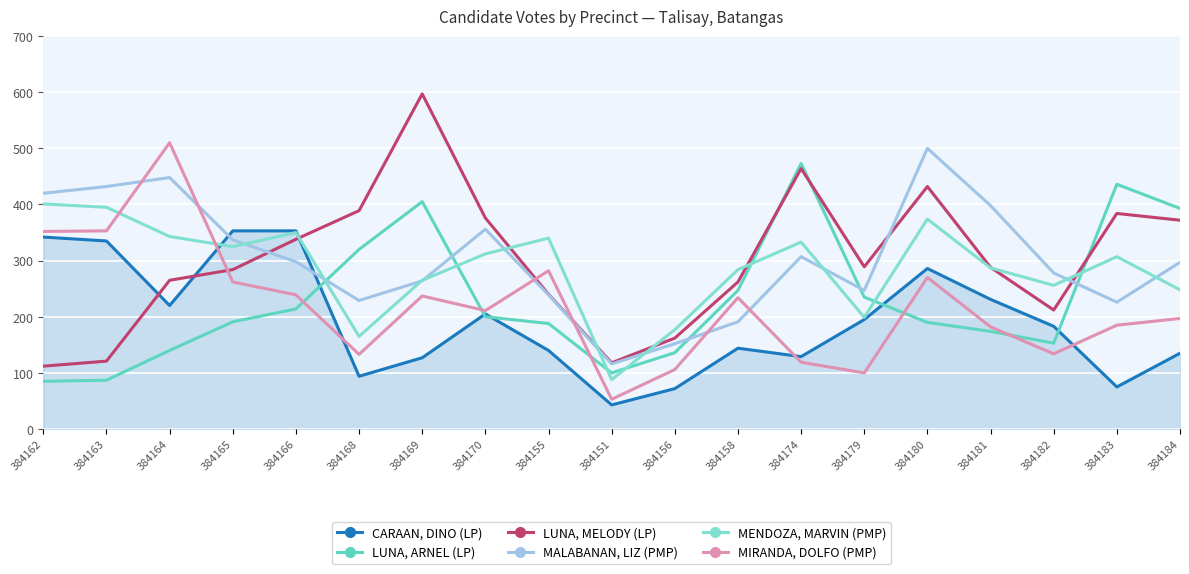

What is the difference between the second highest and minimum values in the CARAAN, DINO (LP) series?

310